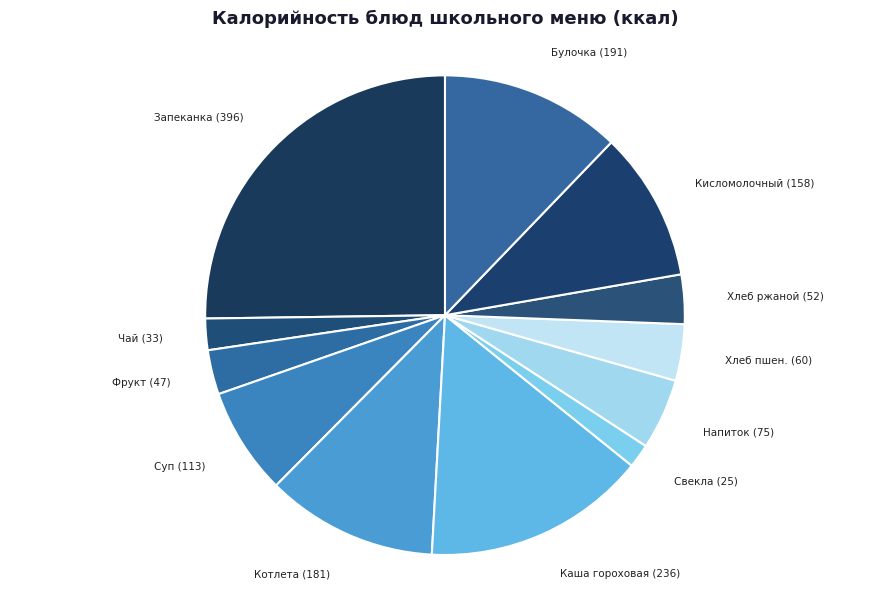

Combined, do Свекла (25) and Котлета (181) account for over 50%?

No